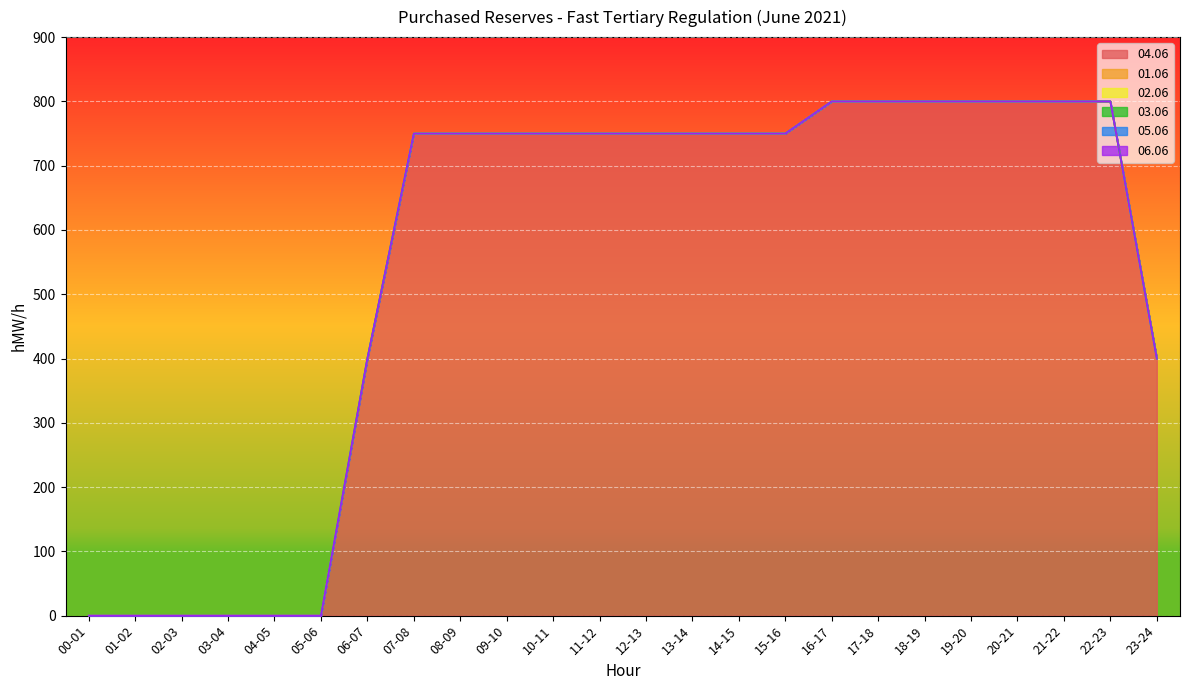

Between 15-16 and 02-03, which is larger?

15-16